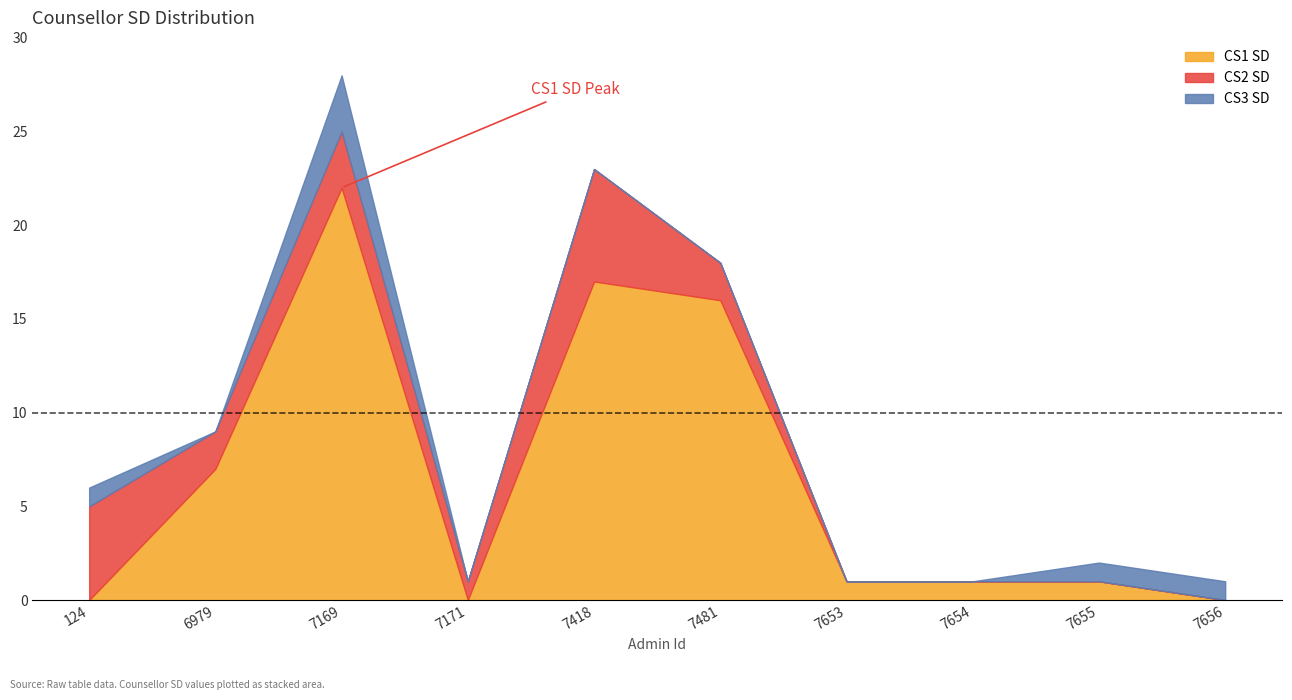

Reading left to right, what are all the values shown in this chart?

CS1 SD: 0	7	22	0	17	16	1	1	1	0
CS2 SD: 5	2	3	1	6	2	0	0	0	0
CS3 SD: 1	0	3	0	0	0	0	0	1	1